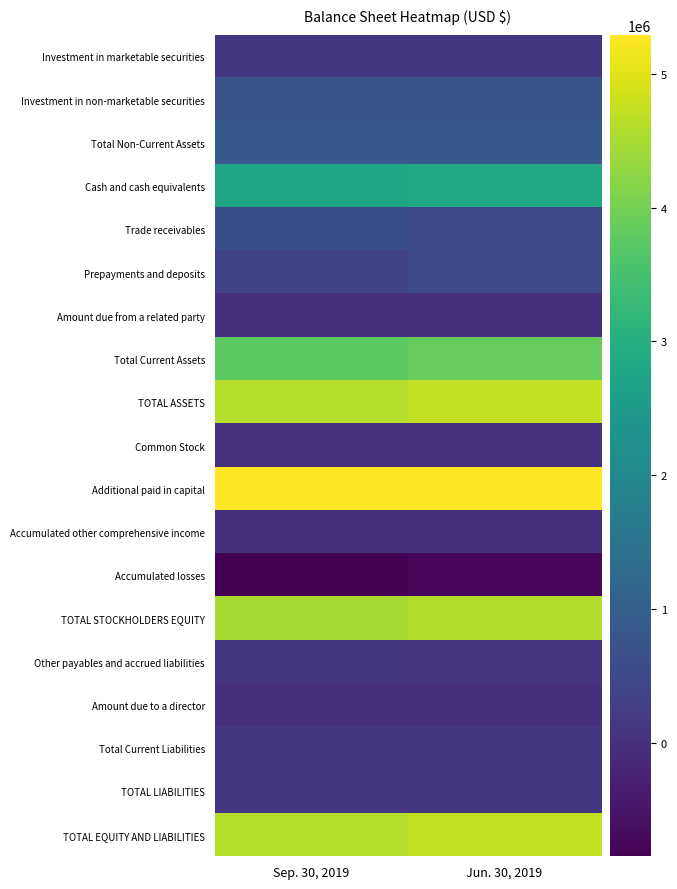

What is the maximum value shown in the chart?

5293082